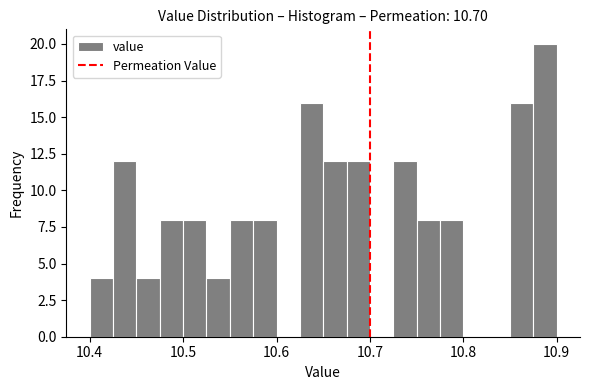

Read against the x-axis, roughly where is the centre of the tallest bar?

10.89